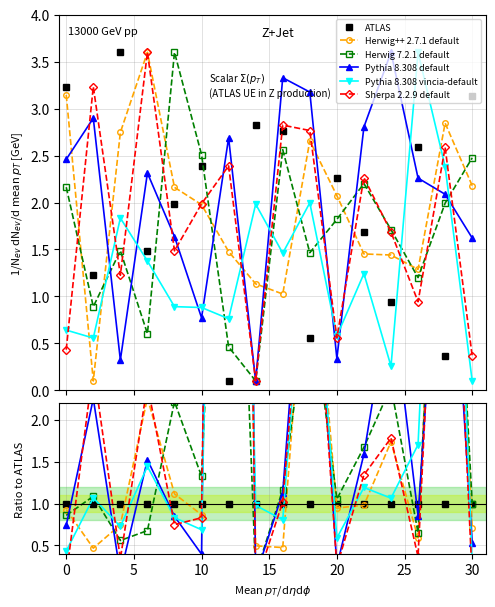

Which series has the largest total across all categories?

Pythia 8.308 default